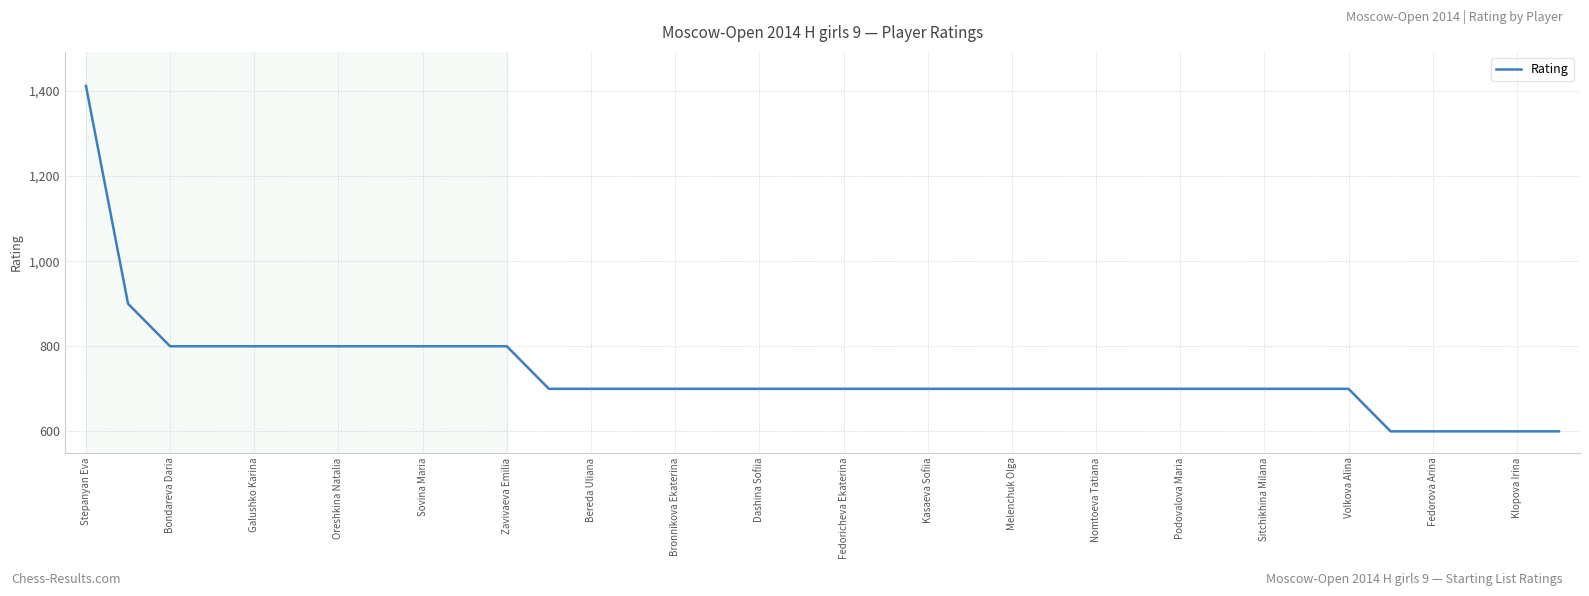

What is the difference between the second highest and second lowest values?

300